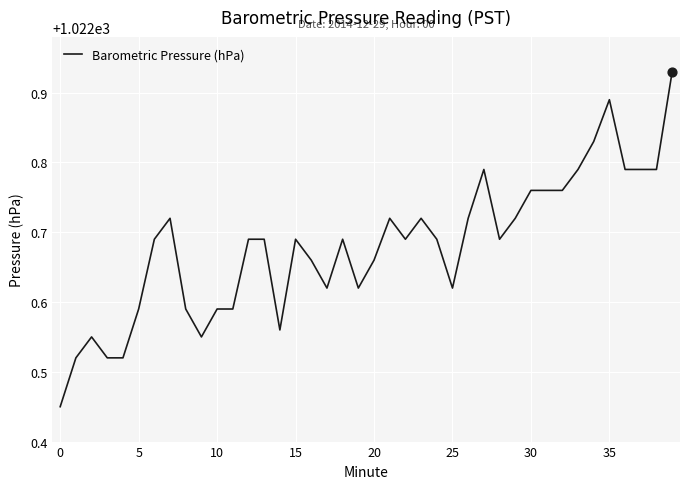

Does the chart have visible grid lines?

Yes